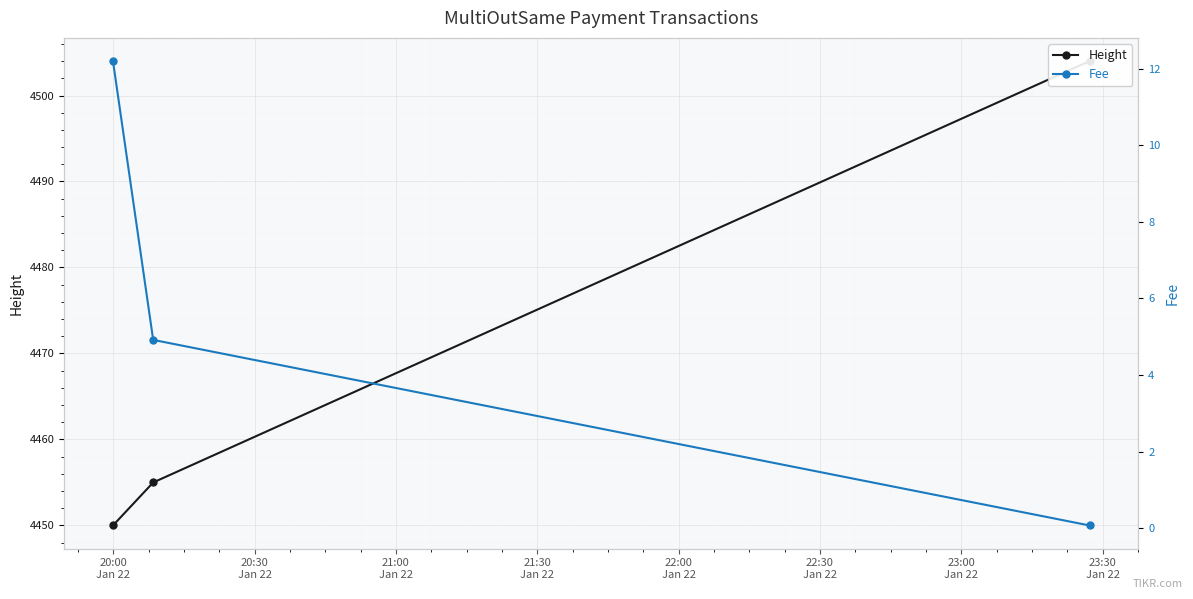

What is the sum of all Fee values?

17.2